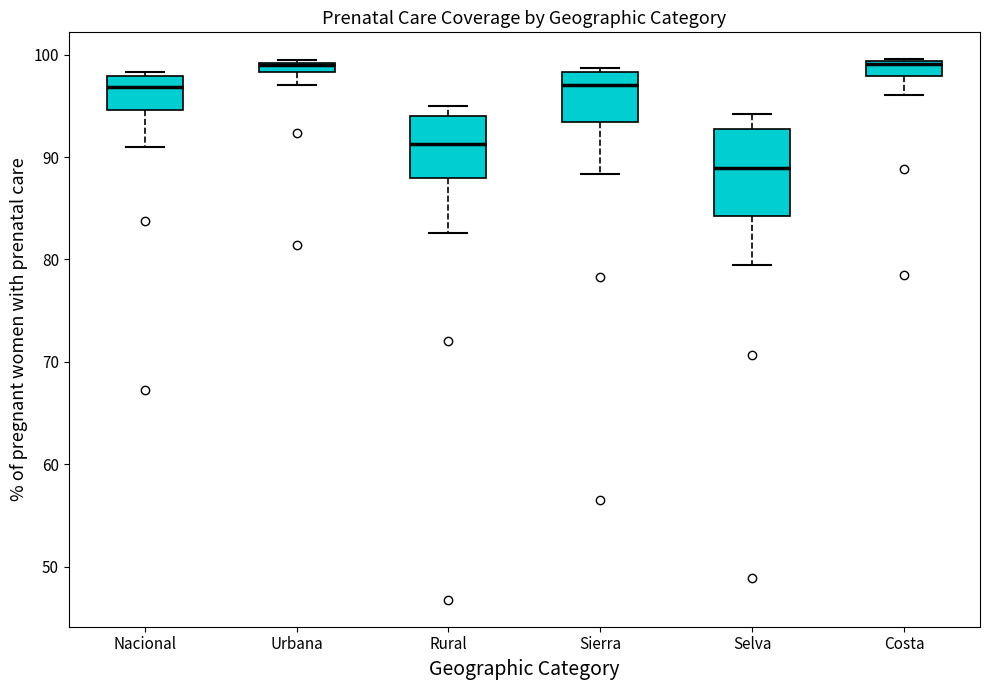

Where is the upper edge of the box for Sierra on the y-axis? The values are not printed on the chart, so give them approximately, as read against the axis.

98